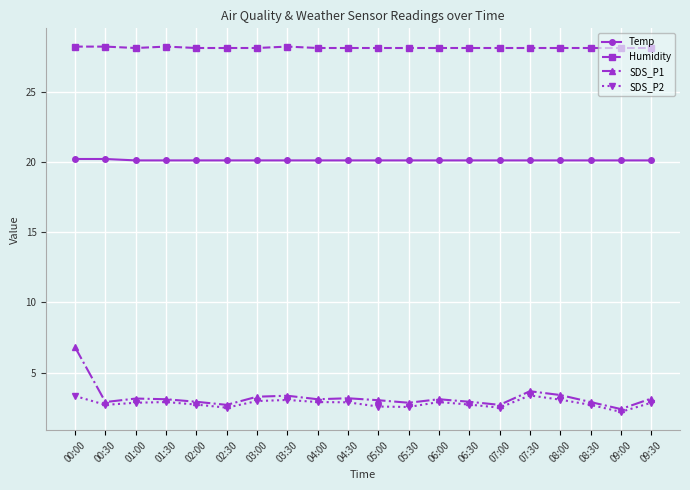

How many series are shown in this chart?

4